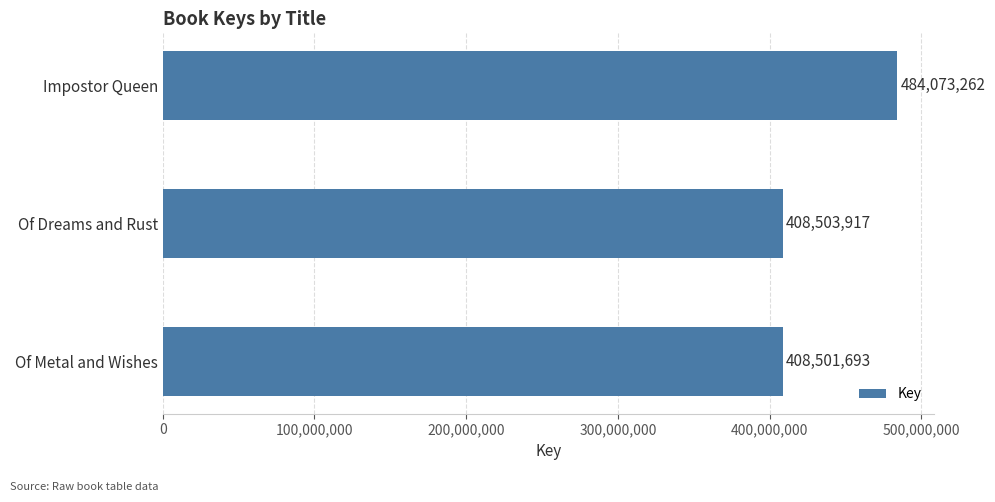

Where is the data nearest to the value 446287477?

Of Dreams and Rust